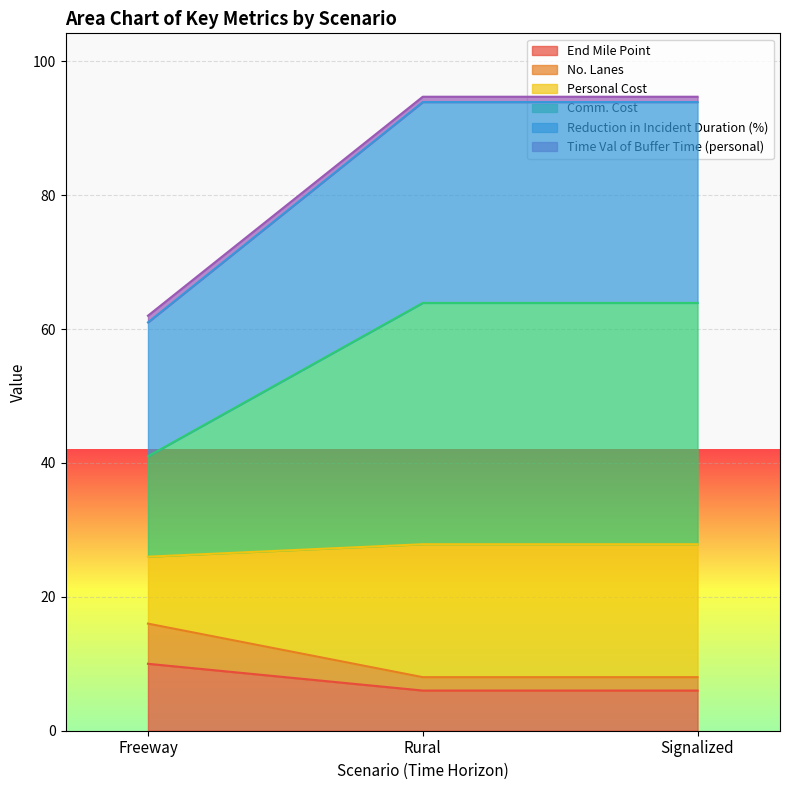

What is the minimum value for End Mile Point?

6.0